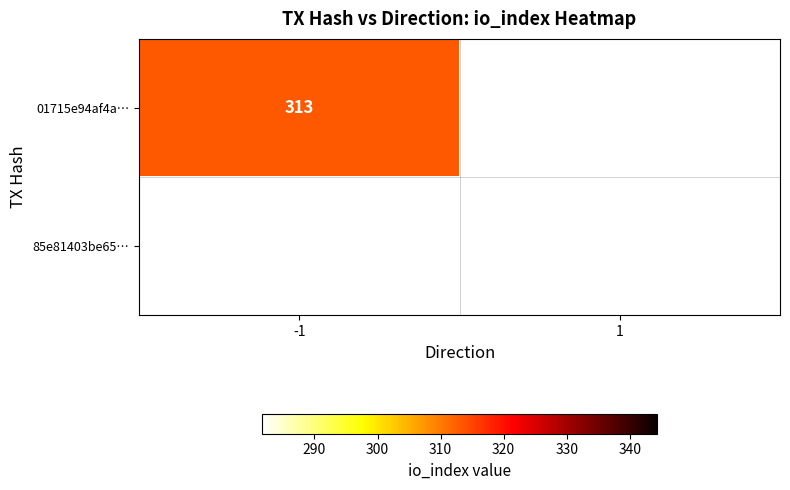

The 85e81403be65fe4539cb413e8cefd5d5424abf9 series shows 0 at 1. True or false?

True